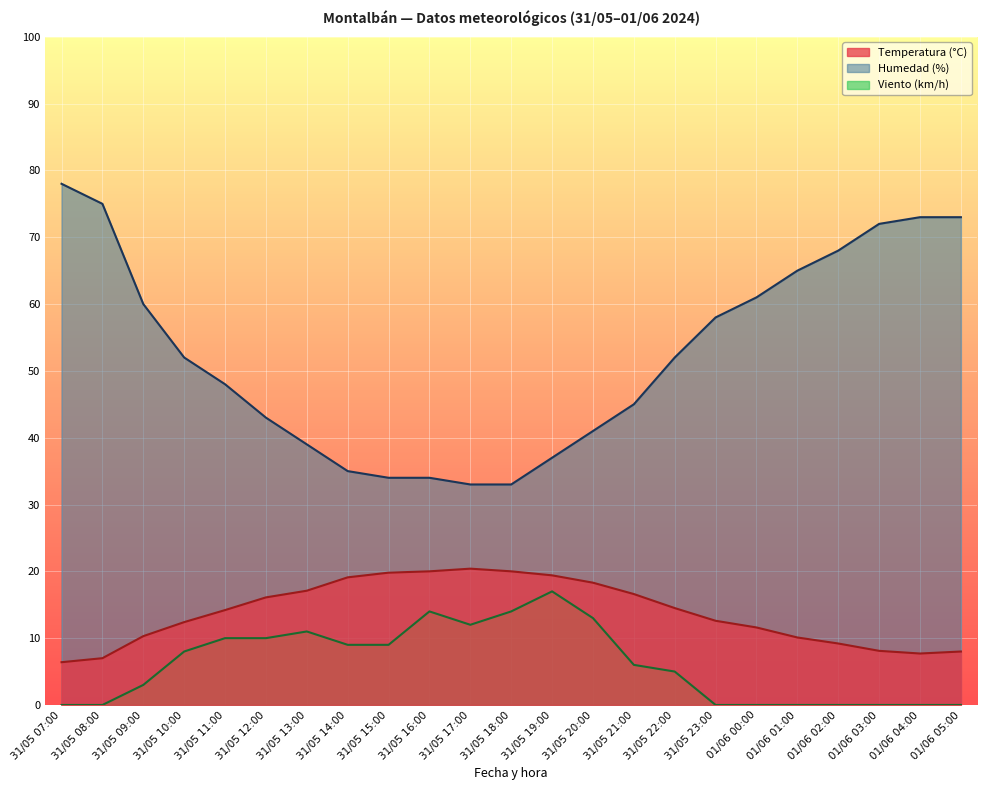

Reading left to right, list all the values displayed in this chart.

Temperatura (°C): 6.4	7.0	10.3	12.4	14.2	16.1	17.1	19.1	19.8	20.0	20.4	20.0	19.4	18.3	16.6	14.5	12.6	11.6	10.1	9.2	8.1	7.7	8.0
Humedad (%): 78.0	75.0	60.0	52.0	48.0	43.0	39.0	35.0	34.0	34.0	33.0	33.0	37.0	41.0	45.0	52.0	58.0	61.0	65.0	68.0	72.0	73.0	73.0
Velocidad del viento (km/h): 0.0	0.0	3.0	8.0	10.0	10.0	11.0	9.0	9.0	14.0	12.0	14.0	17.0	13.0	6.0	5.0	0.0	0.0	0.0	0.0	0.0	0.0	0.0